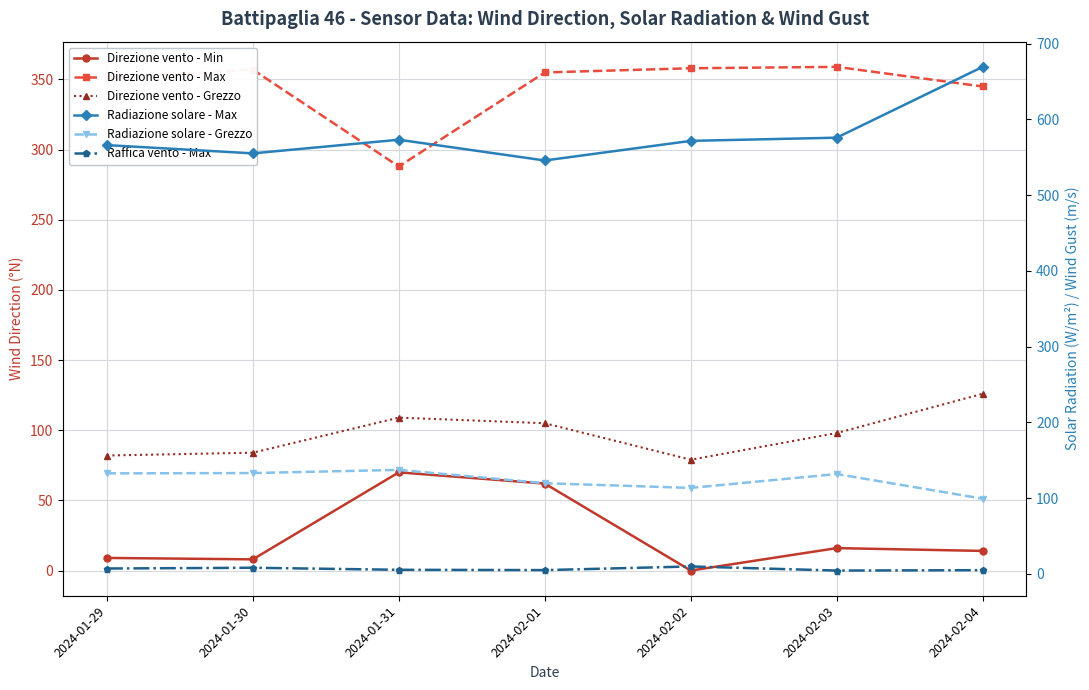

True or false: Radiazione solare - Grezzo and Direzione vento - Max cross at least once.

False